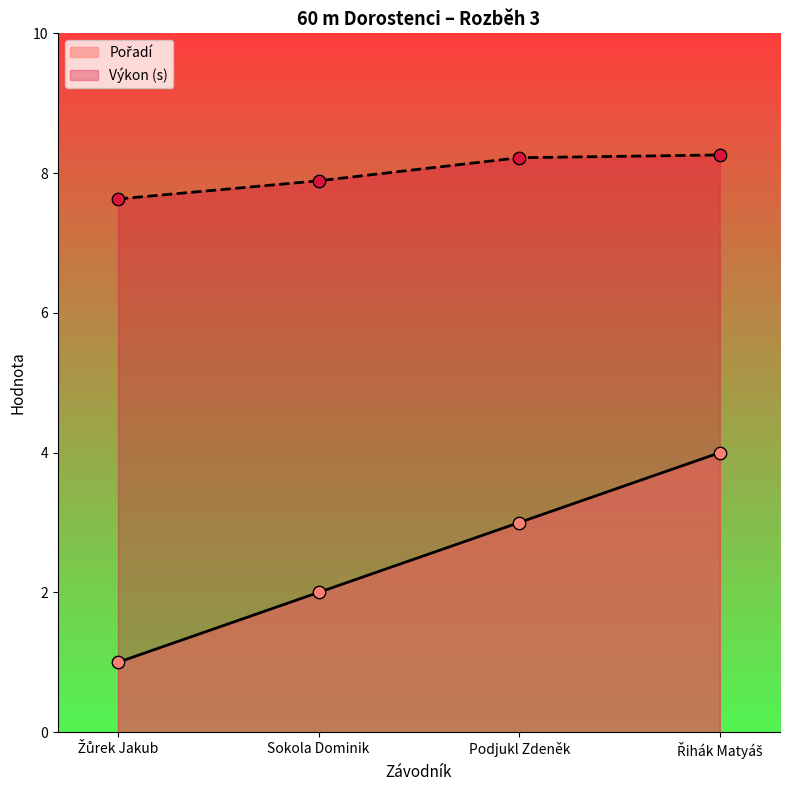

Which series contains the lowest Y value?

Pořadí